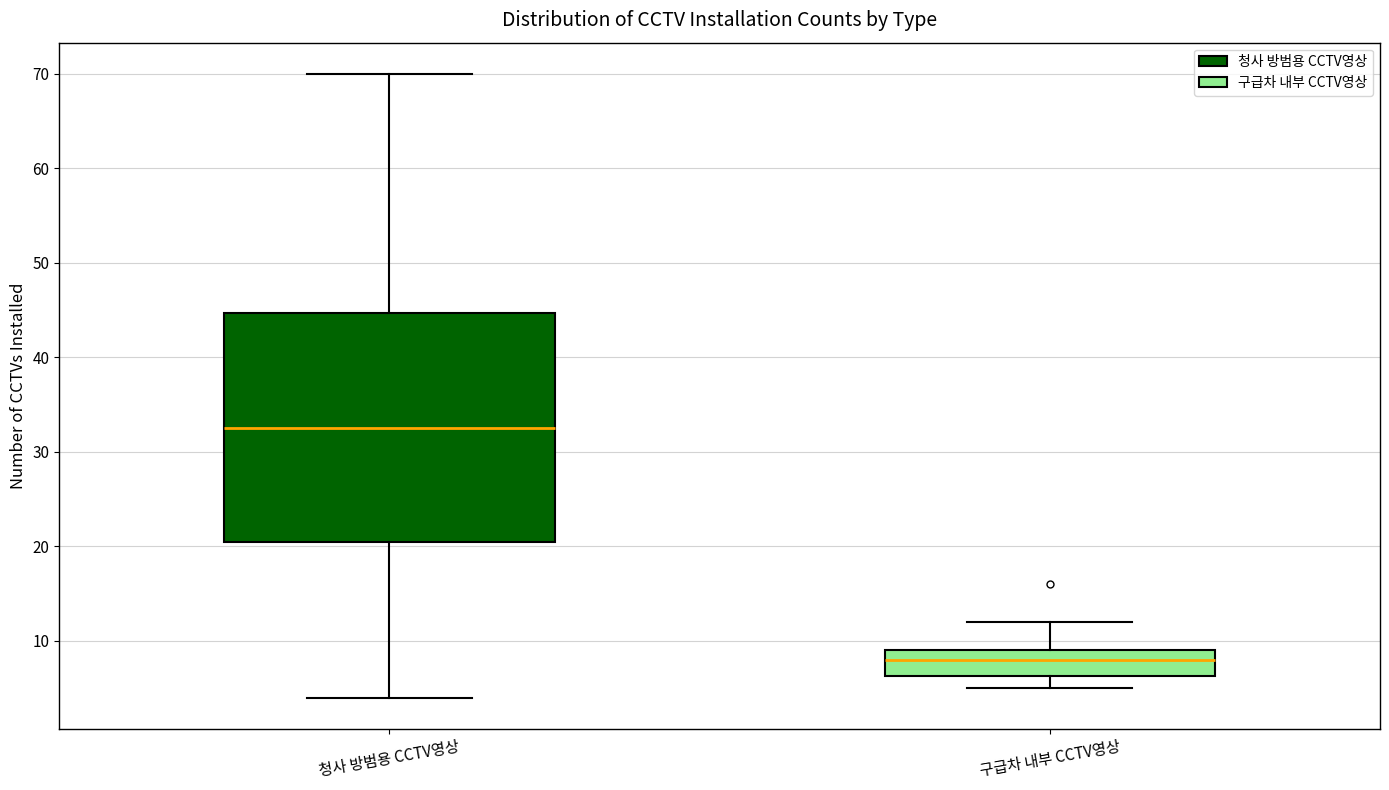

Which box is the tallest, from its lower edge to its upper edge?

청사 방범용 CCTV영상